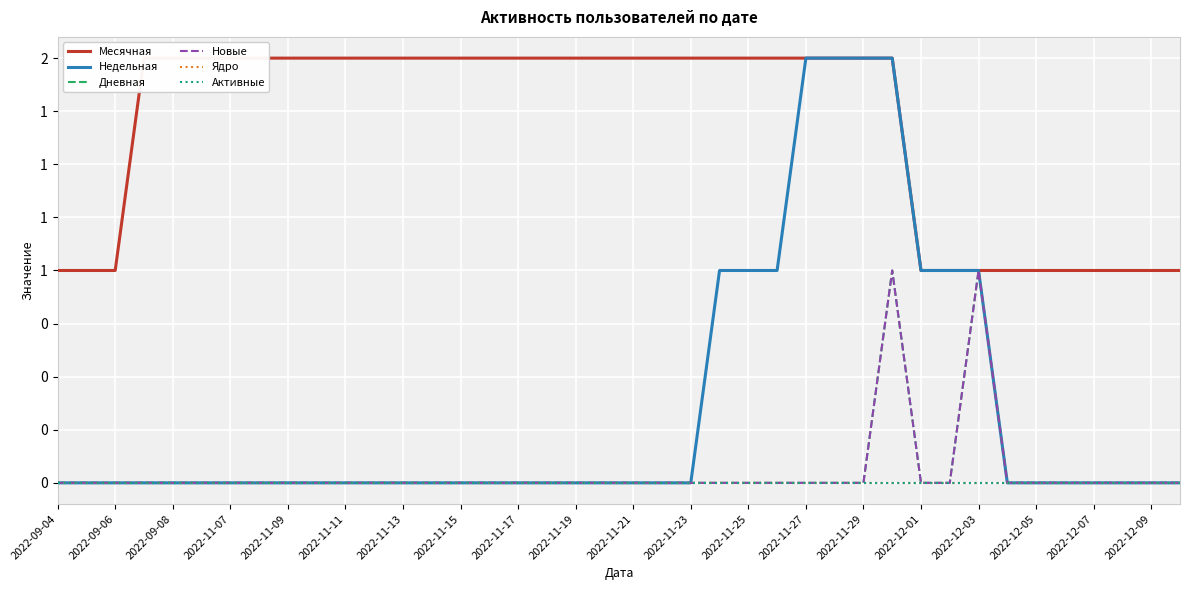

Reading left to right, extract all data points from this chart.

Месячная: 1	1	1	2	2	2	2	2	2	2	2	2	2	2	2	2	2	2	2	2	2	2	2	2	2	2	2	2	2	2	1	1	1	1	1	1	1	1	1	1
Недельная: 0	0	0	0	0	0	0	0	0	0	0	0	0	0	0	0	0	0	0	0	0	0	0	1	1	1	2	2	2	2	1	1	1	0	0	0	0	0	0	0
Дневная: 0	0	0	0	0	0	0	0	0	0	0	0	0	0	0	0	0	0	0	0	0	0	0	0	0	0	0	0	0	1	0	0	1	0	0	0	0	0	0	0
Новые: 0	0	0	0	0	0	0	0	0	0	0	0	0	0	0	0	0	0	0	0	0	0	0	0	0	0	0	0	0	1	0	0	1	0	0	0	0	0	0	0
Ядро: 0	0	0	0	0	0	0	0	0	0	0	0	0	0	0	0	0	0	0	0	0	0	0	0	0	0	0	0	0	0	0	0	0	0	0	0	0	0	0	0
Активные: 0	0	0	0	0	0	0	0	0	0	0	0	0	0	0	0	0	0	0	0	0	0	0	0	0	0	0	0	0	0	0	0	0	0	0	0	0	0	0	0